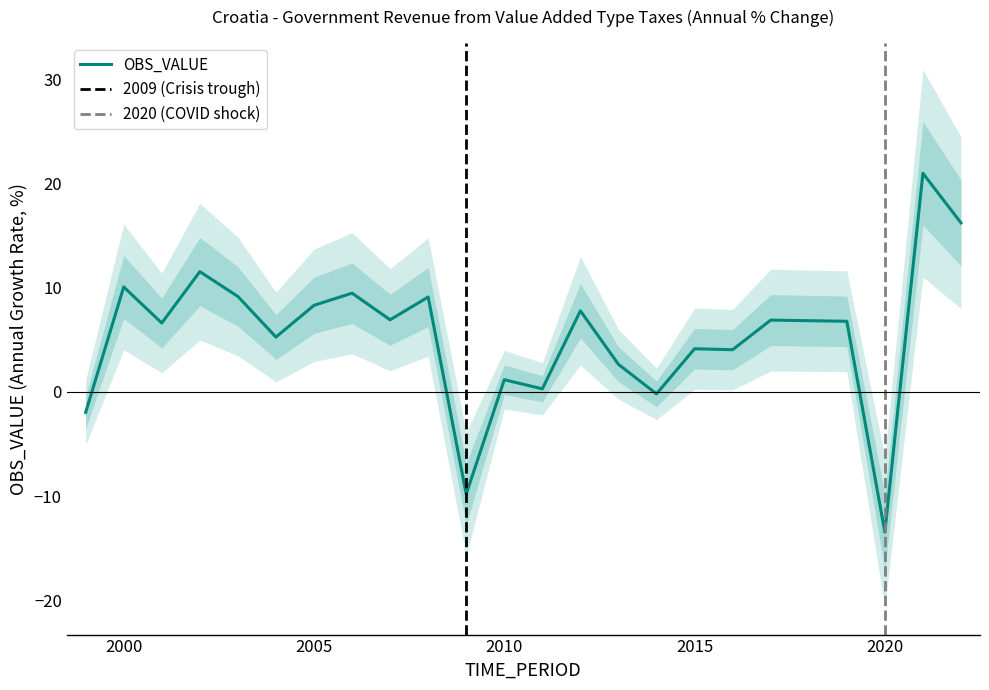

What is the value of the 2nd point from the left?

10.1